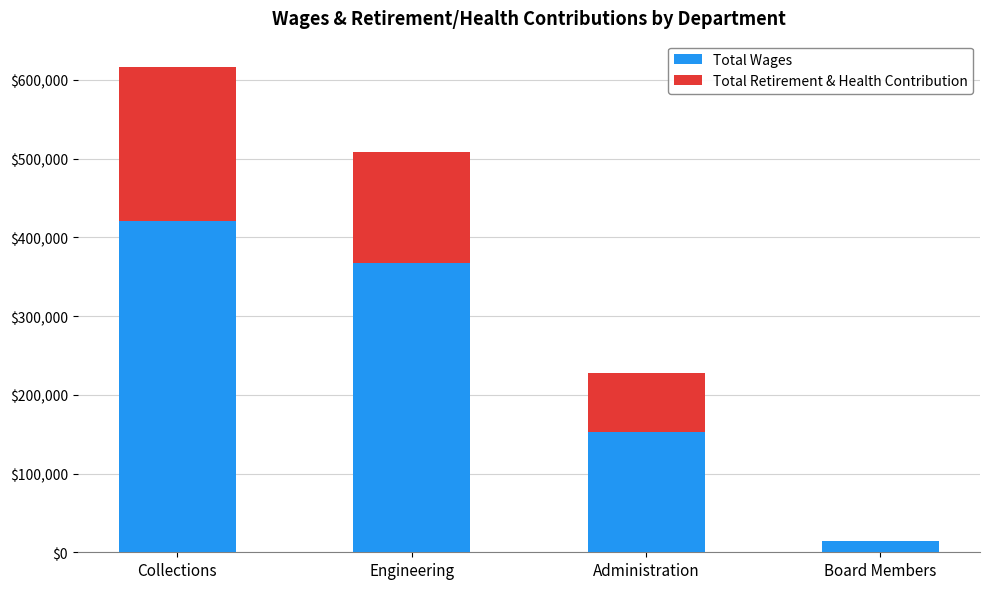

The value of Total Wages at Administration is 152692. True or false?

True